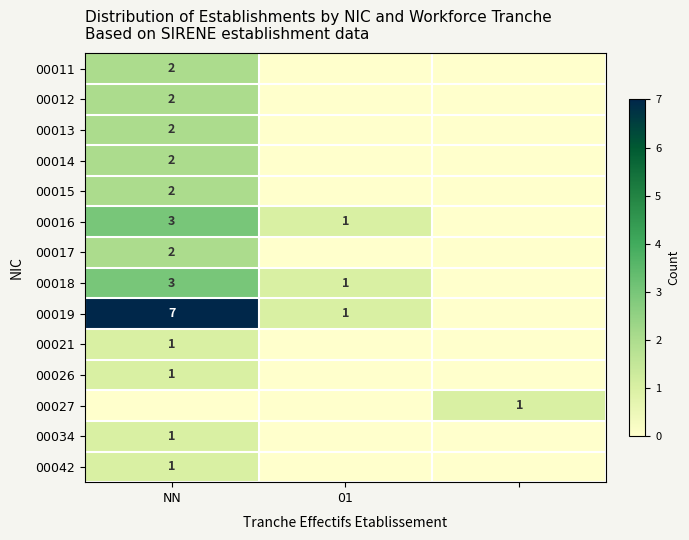

Which label corresponds to the smallest value in the chart?

01